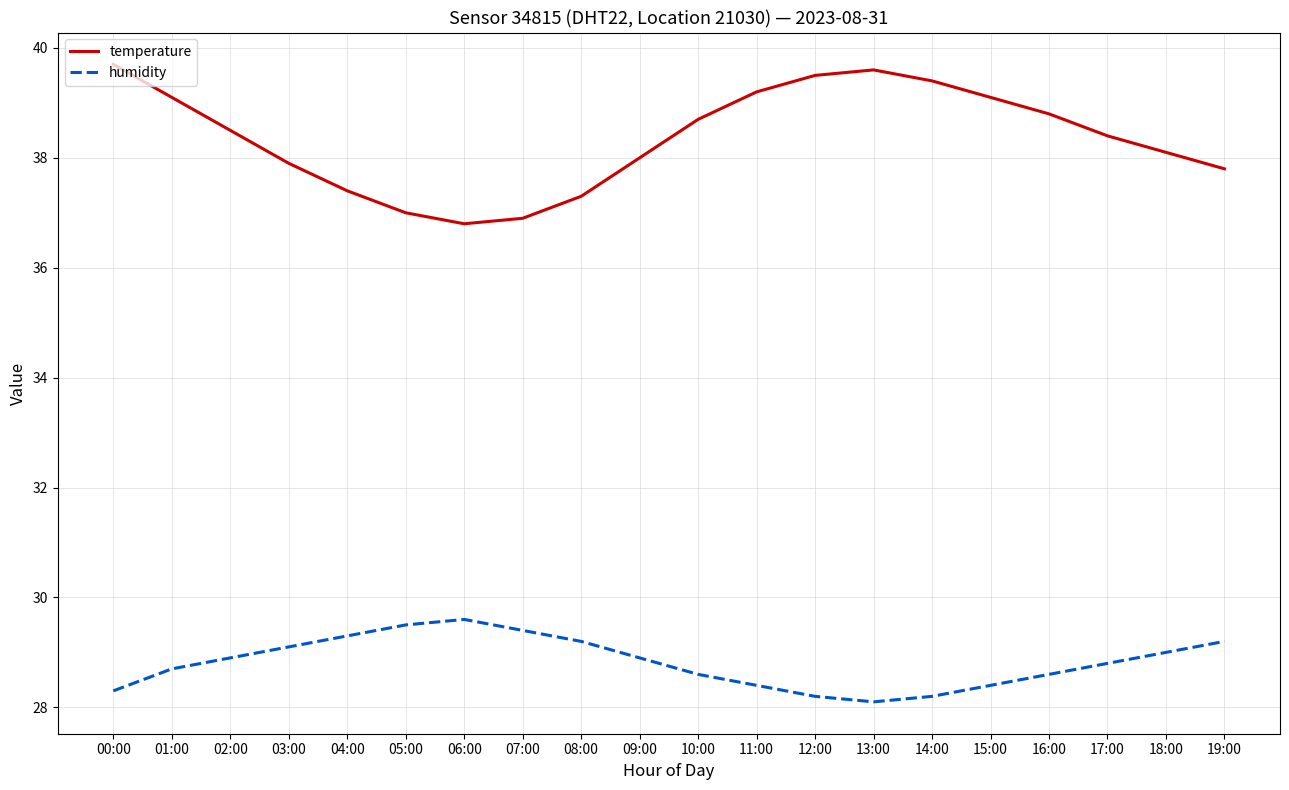

Is this an area chart (filled region under the line)?

No